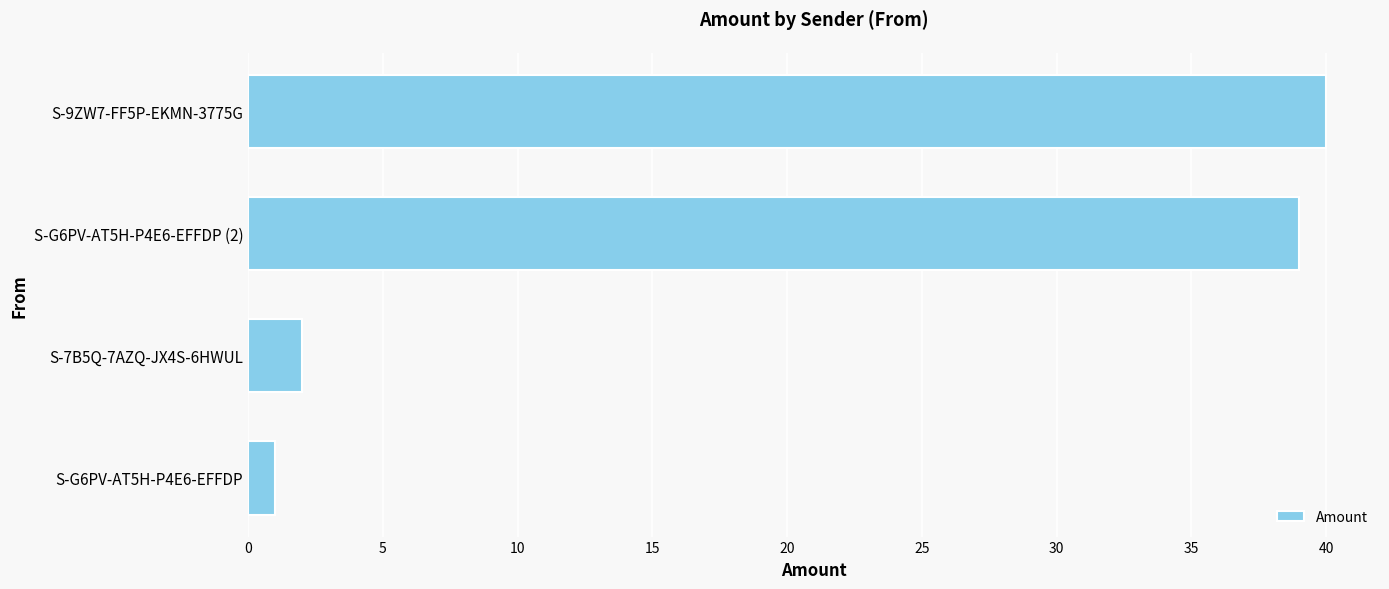

List the labels in order of value, largest first.

S-9ZW7-FF5P-EKMN-3775G, S-G6PV-AT5H-P4E6-EFFDP (2), S-7B5Q-7AZQ-JX4S-6HWUL, S-G6PV-AT5H-P4E6-EFFDP